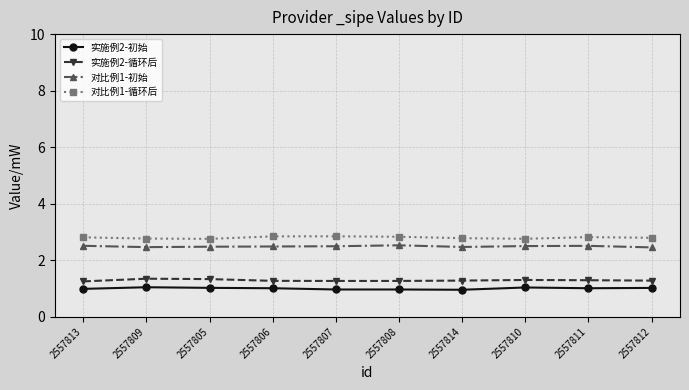

What is the difference between the highest and lowest values at 2557806?

1.8